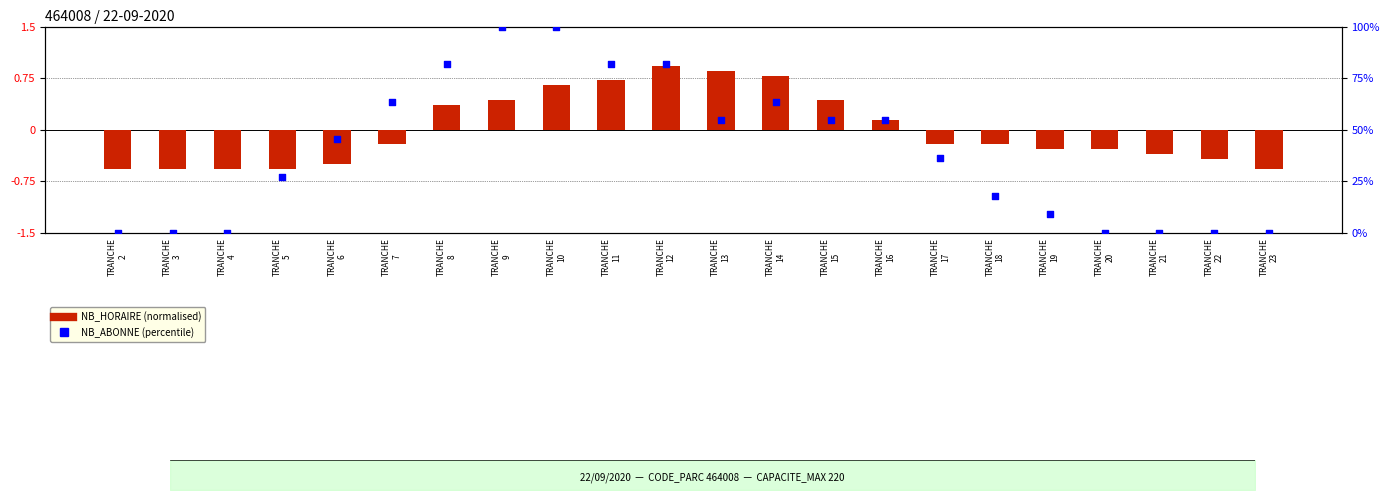

At how many categories does at least one series exceed 81?

5